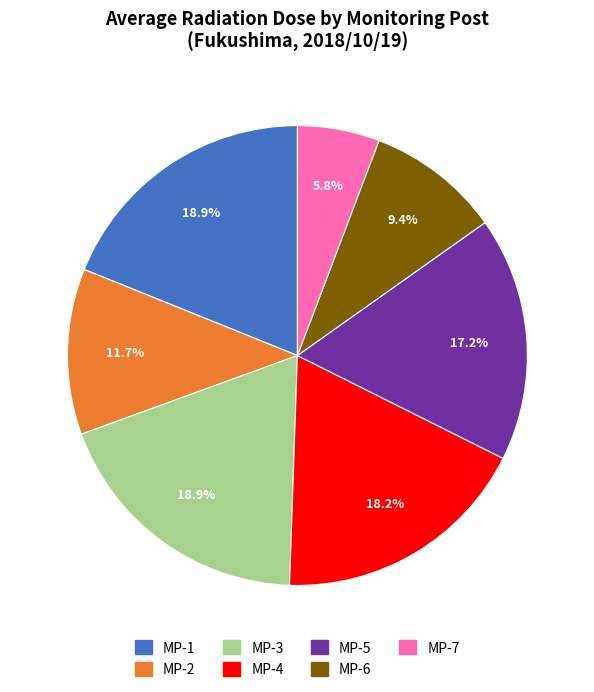

What percentage is the MP-6 slice, to the nearest percent?

9%